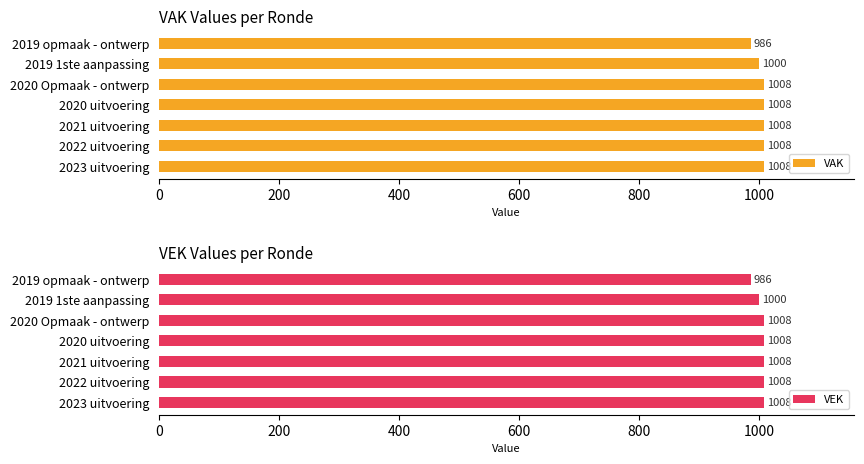

What are all the series names shown in the legend?

VAK, VEK